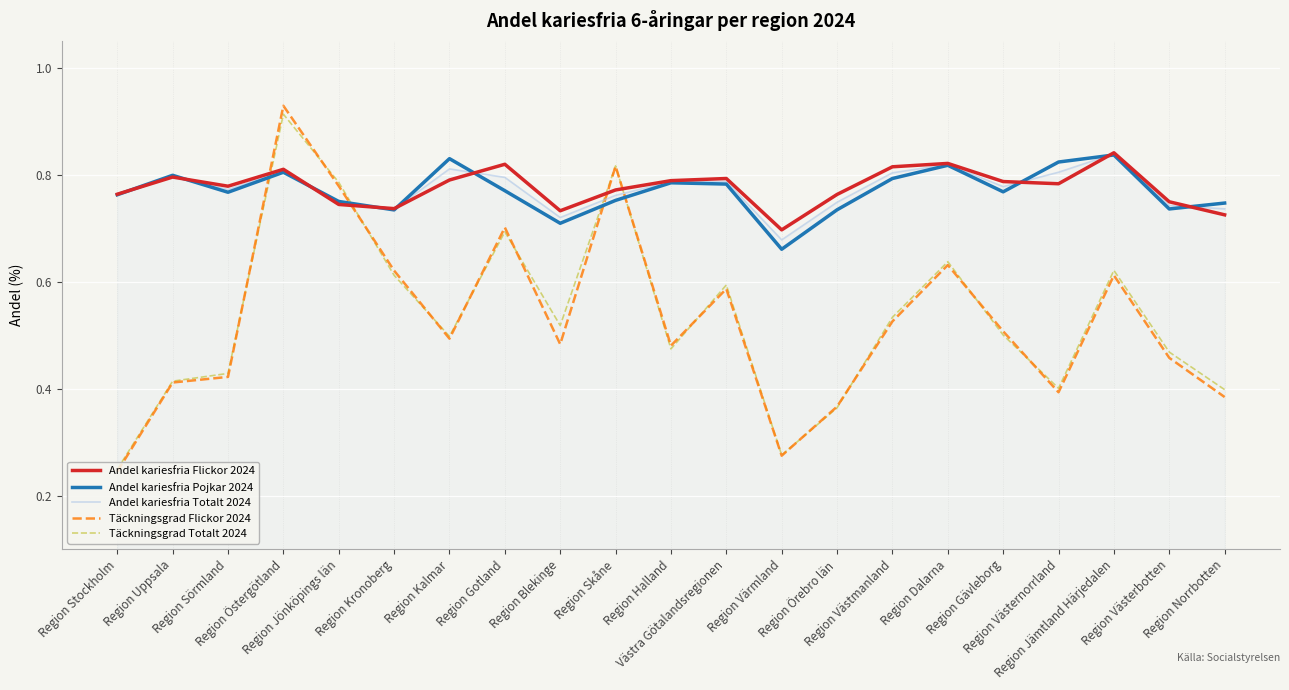

At which category does Andel kariesfria Flickor 2024 reach its first local valley?

Region Sörmland